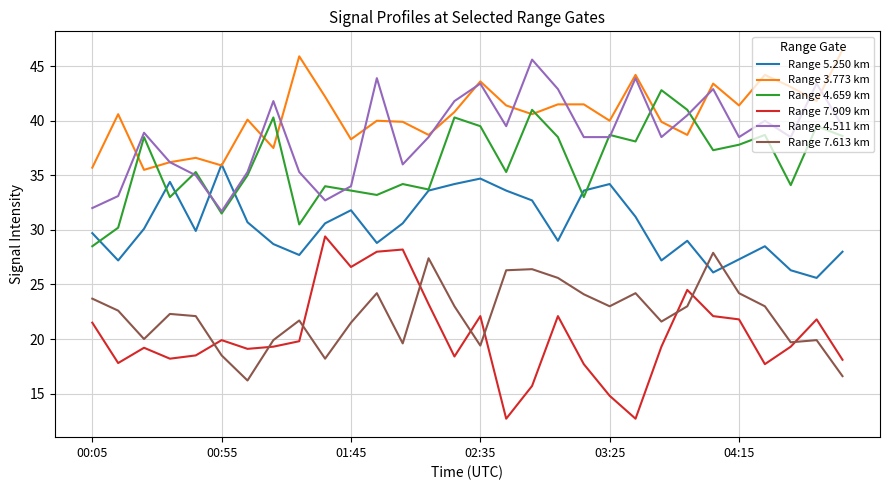

At how many categories does at least one series exceed 24?

30